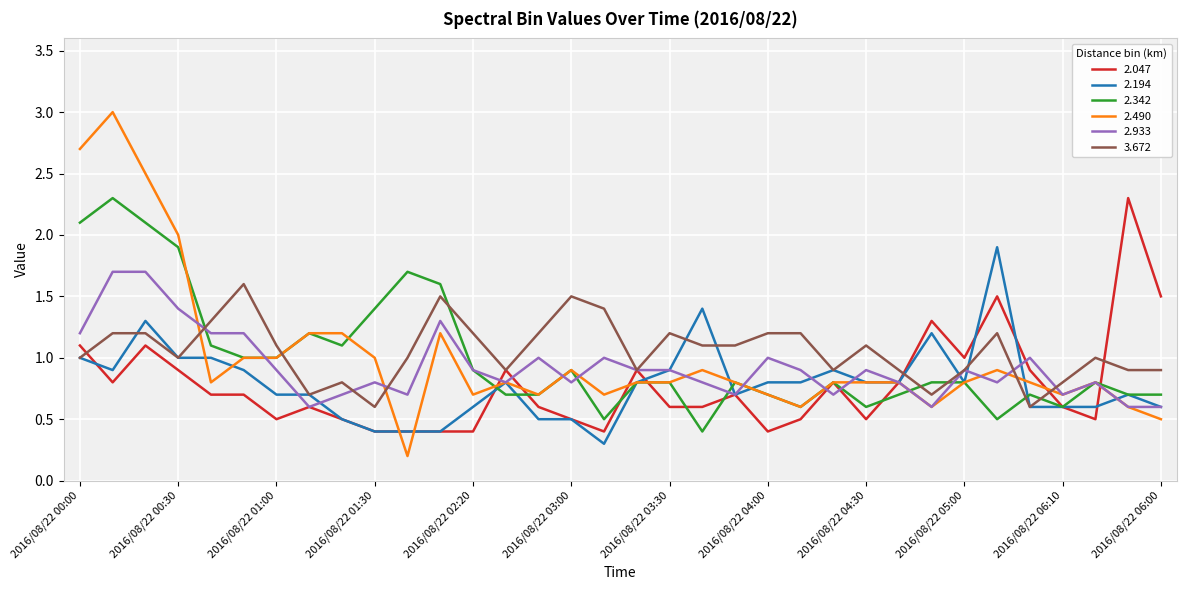

Which series ends up on top after the final intersection of 3.672 and 2.342?

3.672